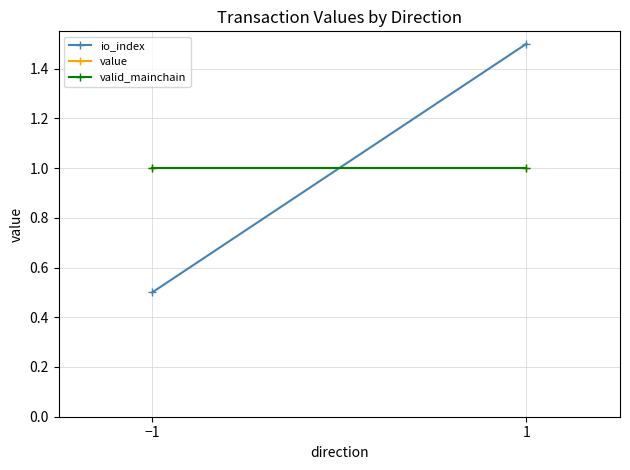

What is the difference between the highest and lowest values at 1?

0.5